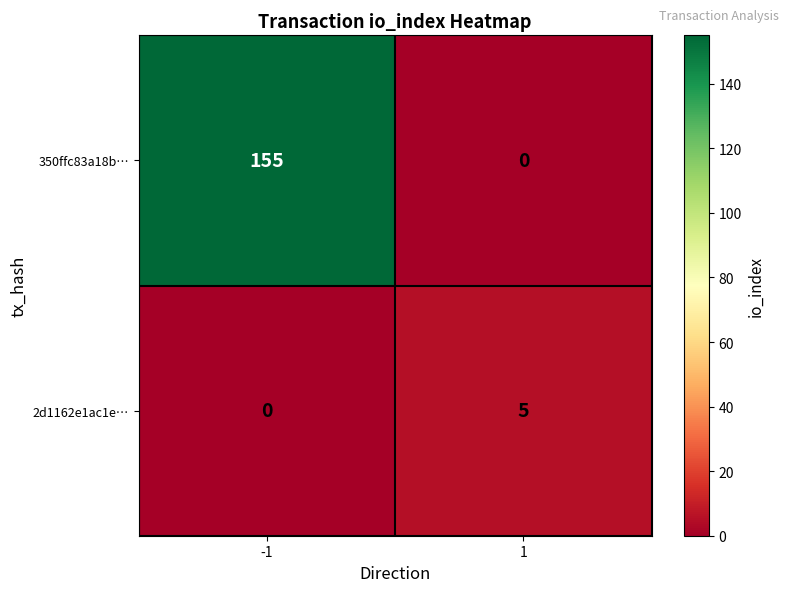

Count the number of data series in this chart.

2